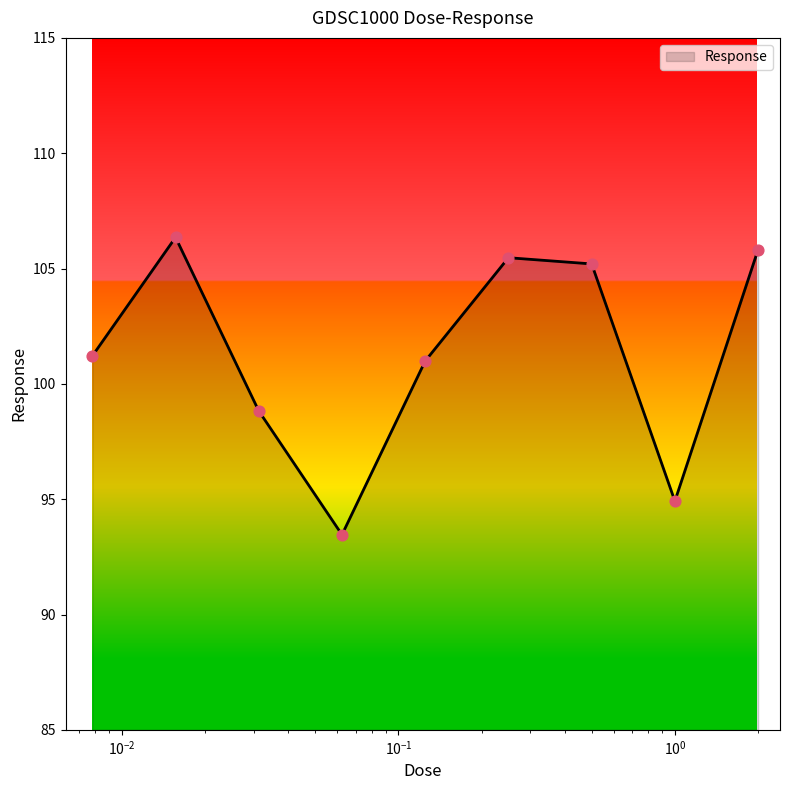

What is the greatest value displayed?

106.4